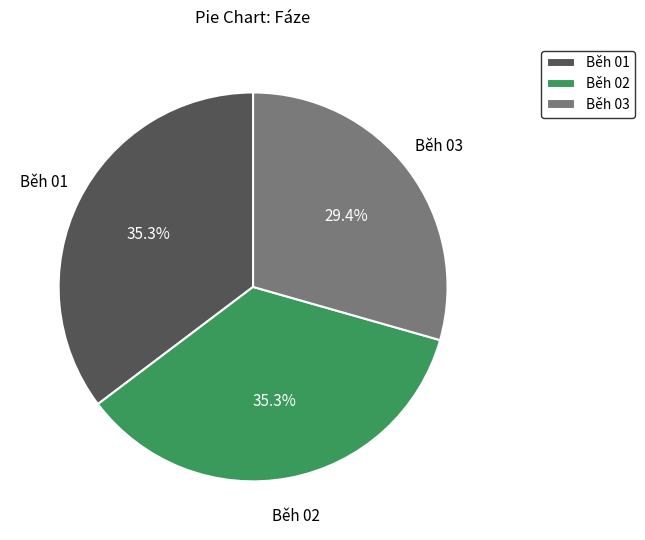

Count the number of slices in the pie.

3